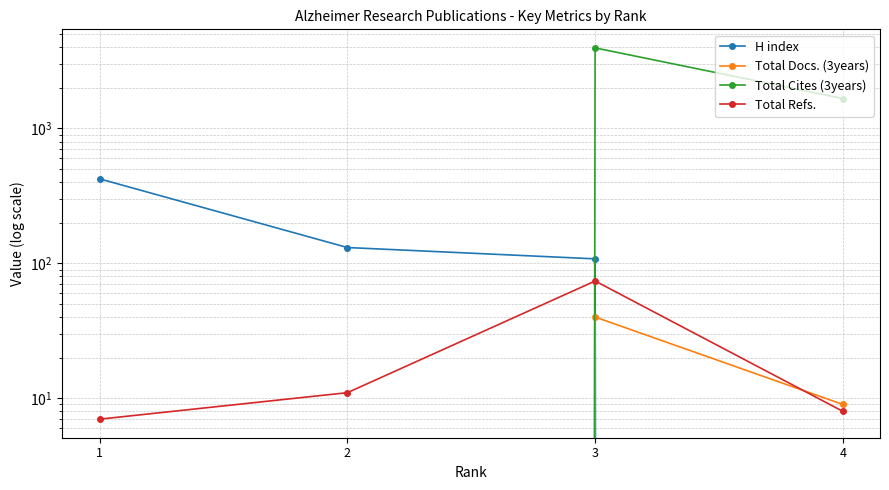

What is the difference between the maximum and minimum values in the Total Docs. (3years) series?

40